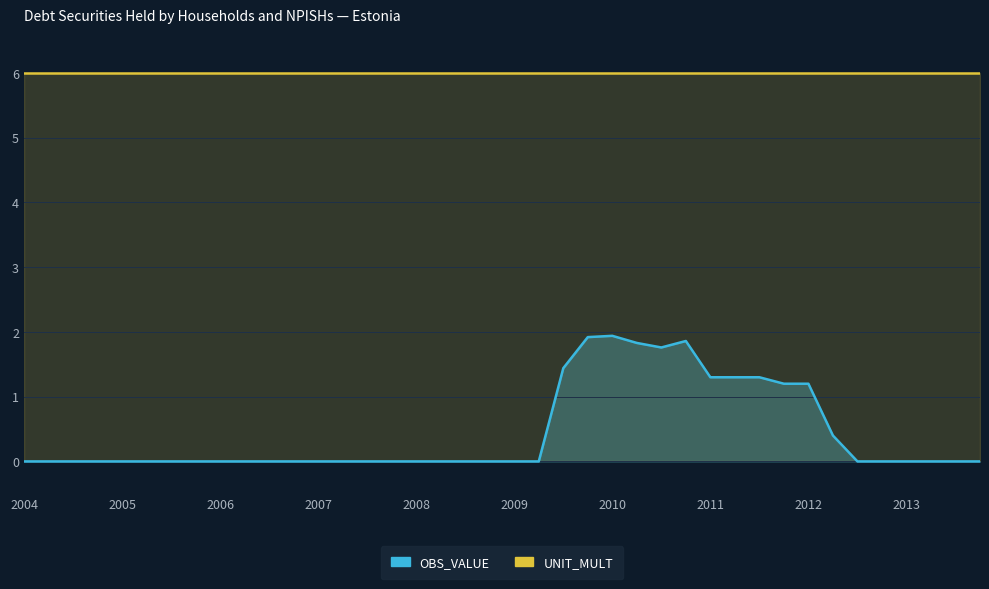

List the labels in order of value, smallest first.

2004-Q1, 2004-Q2, 2004-Q3, 2004-Q4, 2005-Q1, 2005-Q2, 2005-Q3, 2005-Q4, 2006-Q1, 2006-Q2, 2006-Q3, 2006-Q4, 2007-Q1, 2007-Q2, 2007-Q3, 2007-Q4, 2008-Q1, 2008-Q2, 2008-Q3, 2008-Q4, 2009-Q1, 2009-Q2, 2012-Q3, 2012-Q4, 2013-Q1, 2013-Q2, 2013-Q3, 2013-Q4, 2012-Q2, 2011-Q4, 2012-Q1, 2011-Q1, 2011-Q2, 2011-Q3, 2009-Q3, 2010-Q3, 2010-Q2, 2010-Q4, 2009-Q4, 2010-Q1